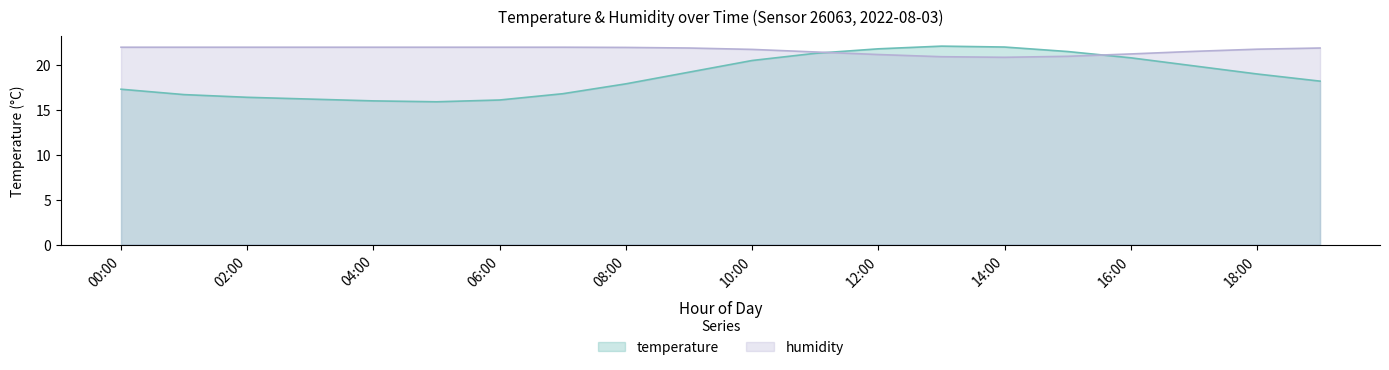

What position from the right is 10:00?

10